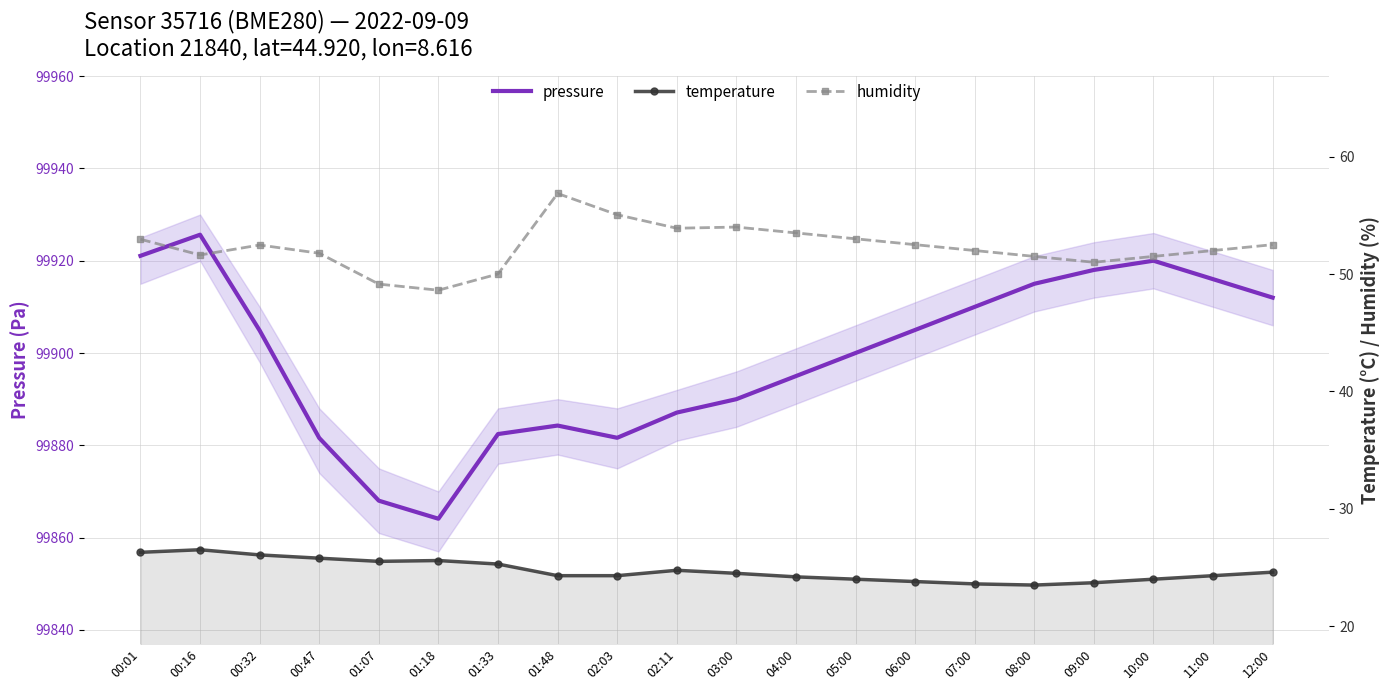

The value of pressure at 01:33 is 99882.4. True or false?

True